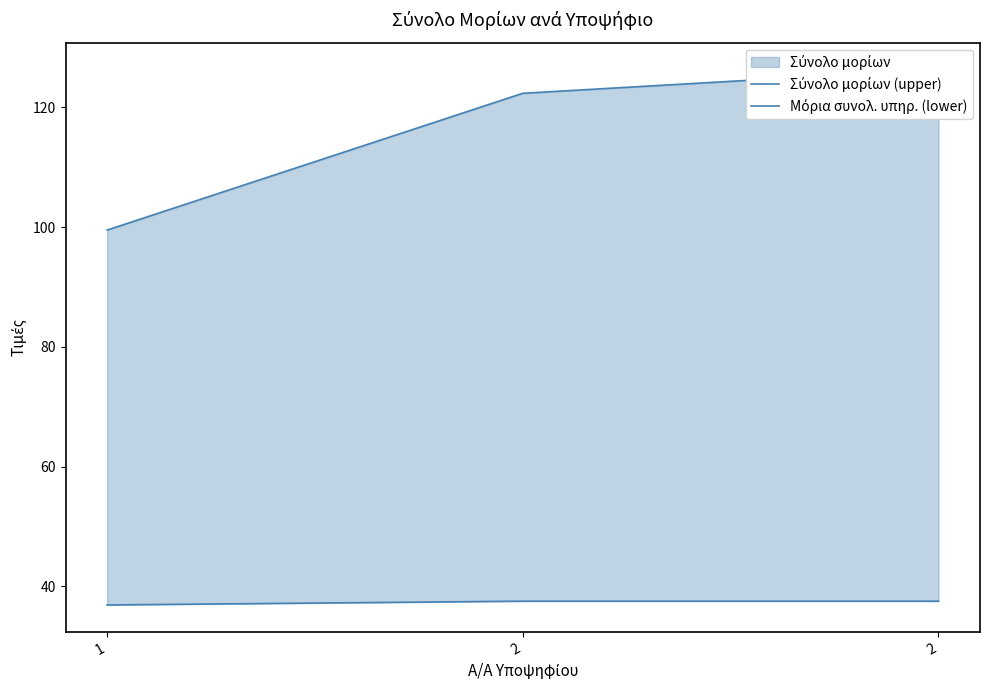

How many values in the Μόρια συνολ. υπηρ. (lower) series are below 37?

1